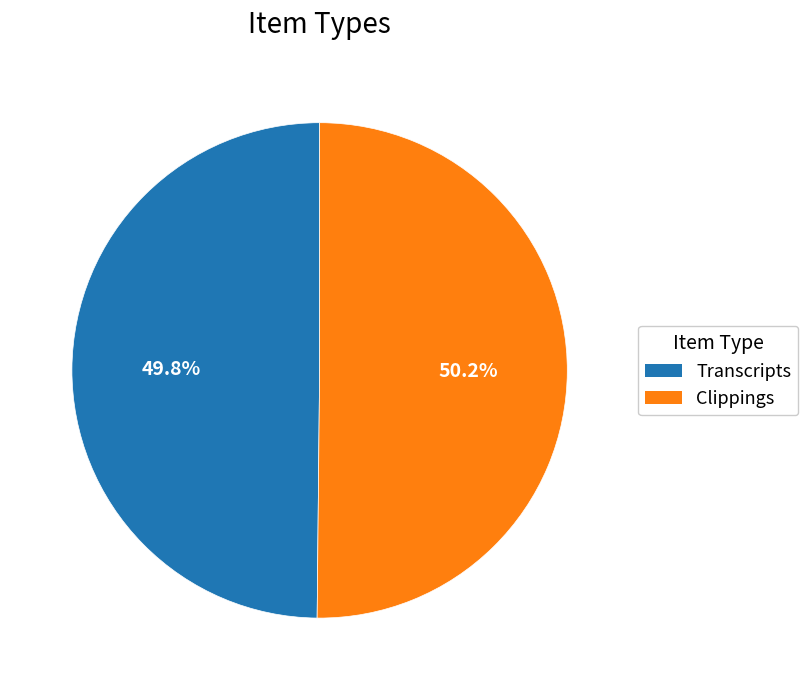

Is there any slice that represents more than half of the pie?

Yes